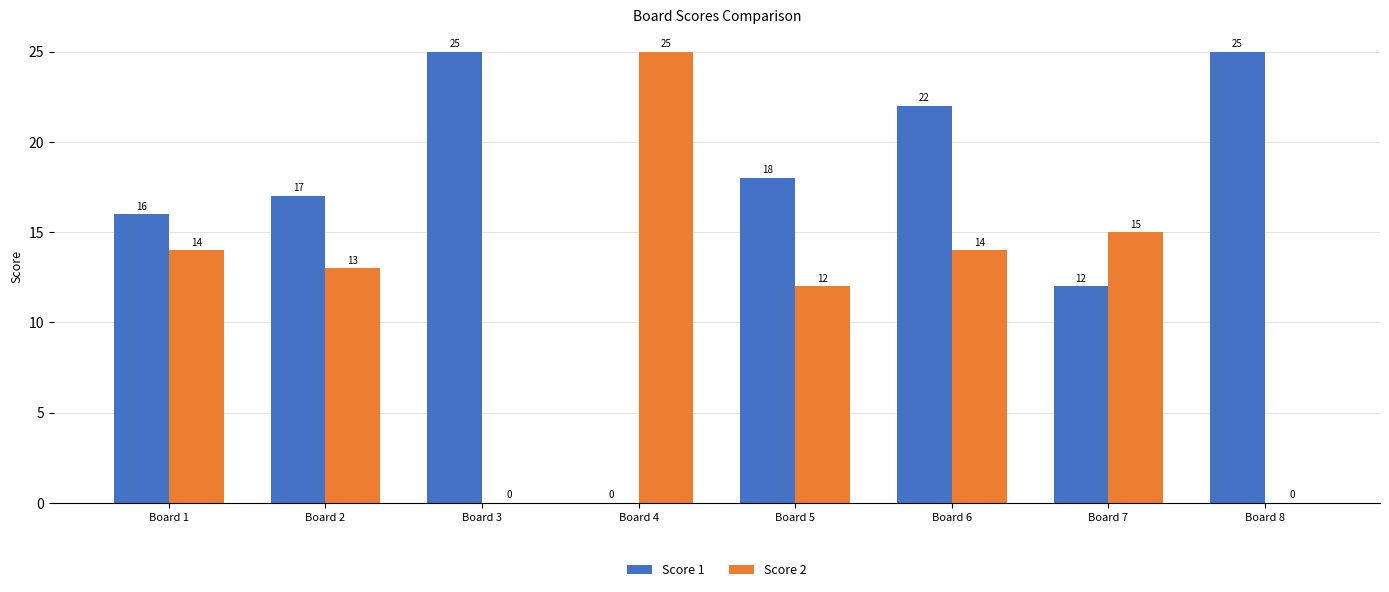

Is it true that Score 2 equals 21 at Board 2?

False